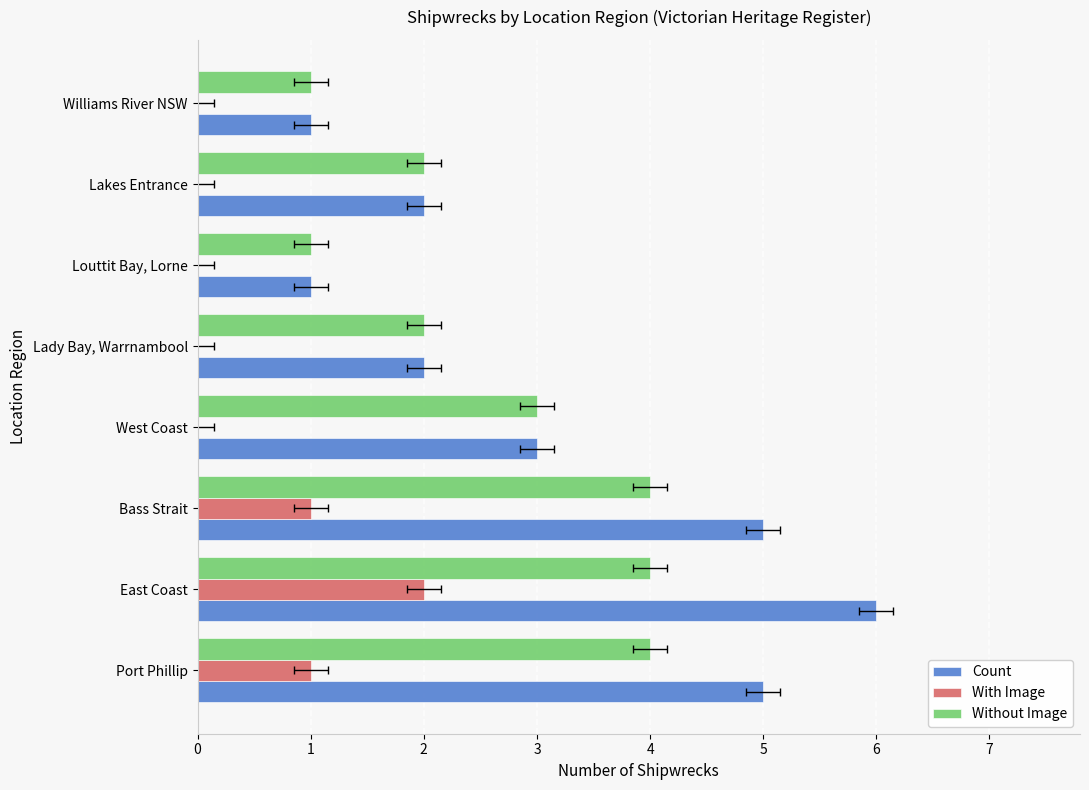

What is the sum of all Count values?

25